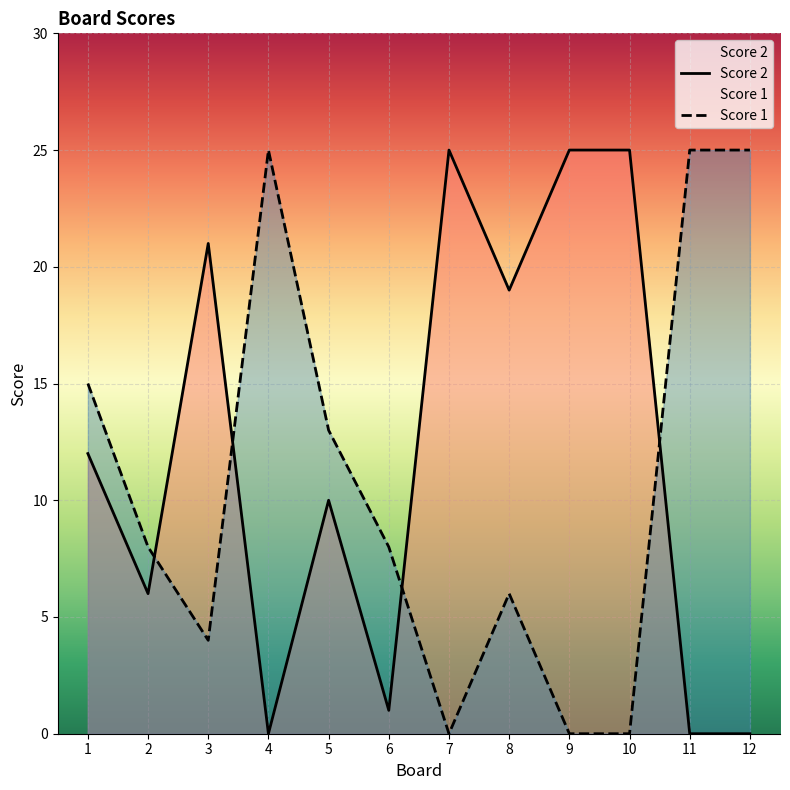

At 7, list the series in order from largest to smallest.

Score 2, Score 1